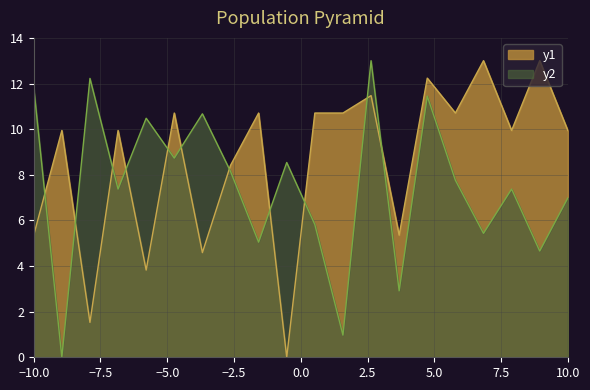

How many lines are shown in the chart?

2